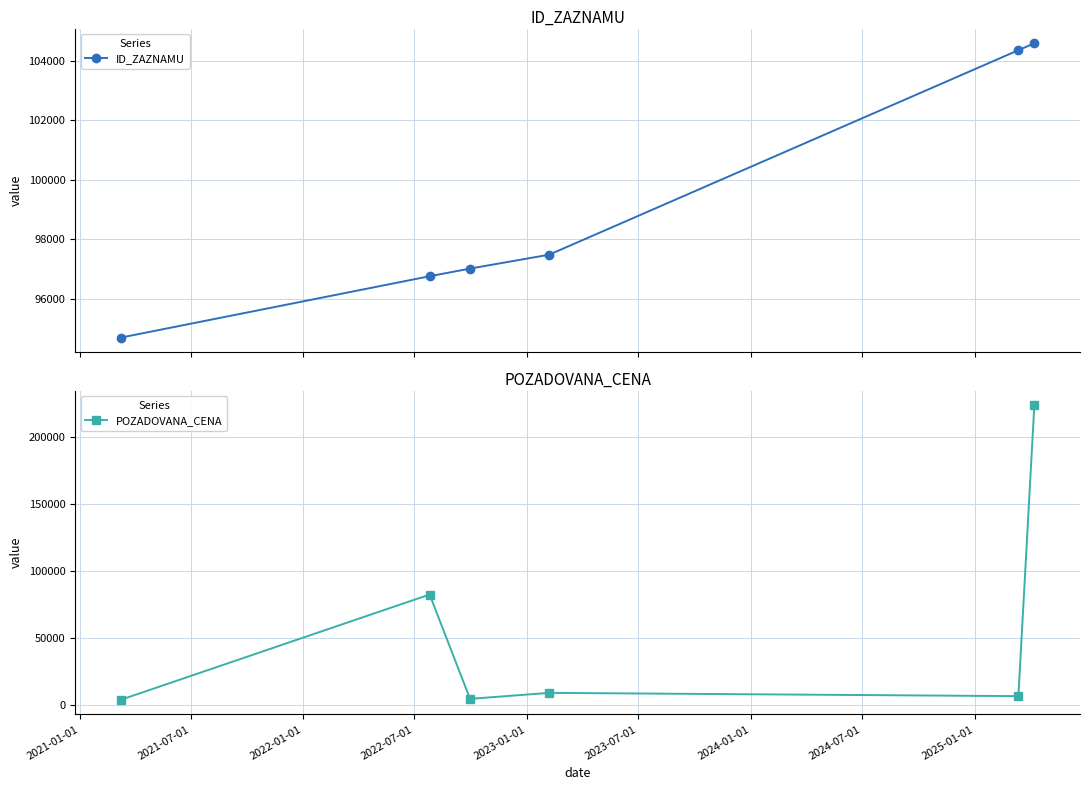

What is the value of the ID_ZAZNAMU point at the 5th from the left?

104350